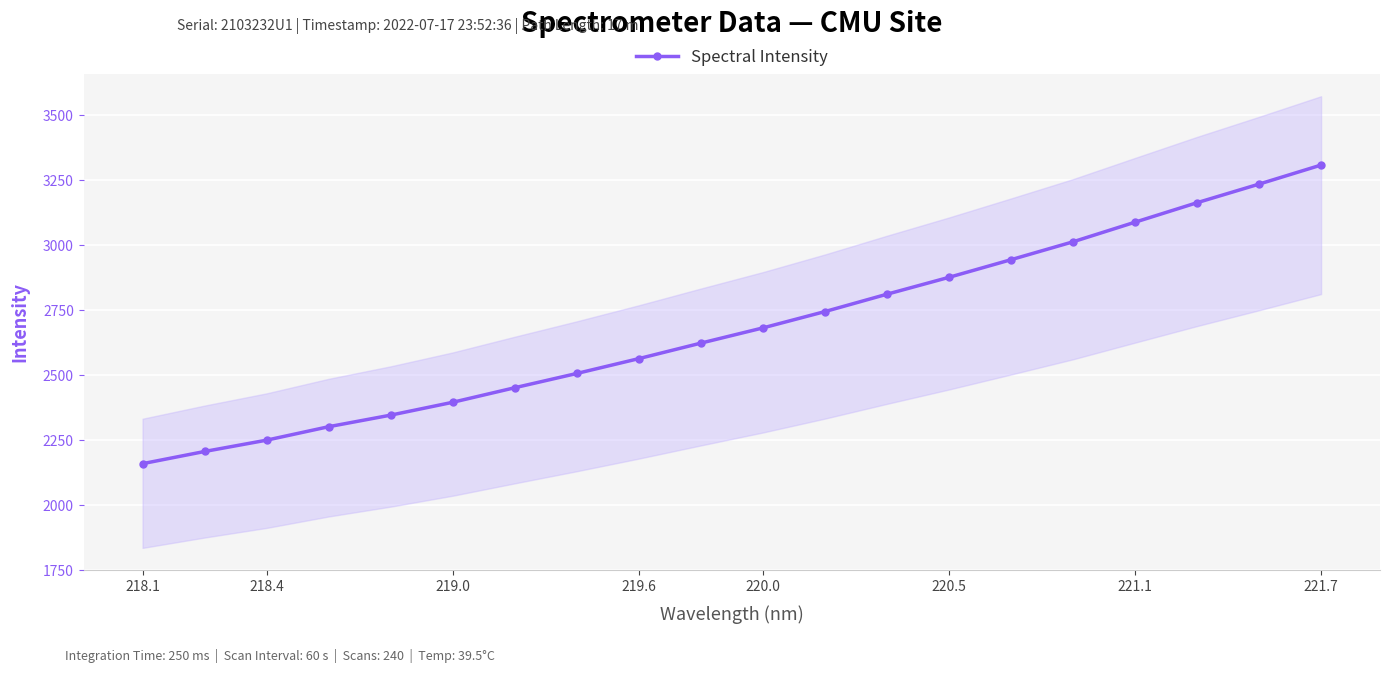

True or false: there are more than 1 points higher than both neighbors.

False